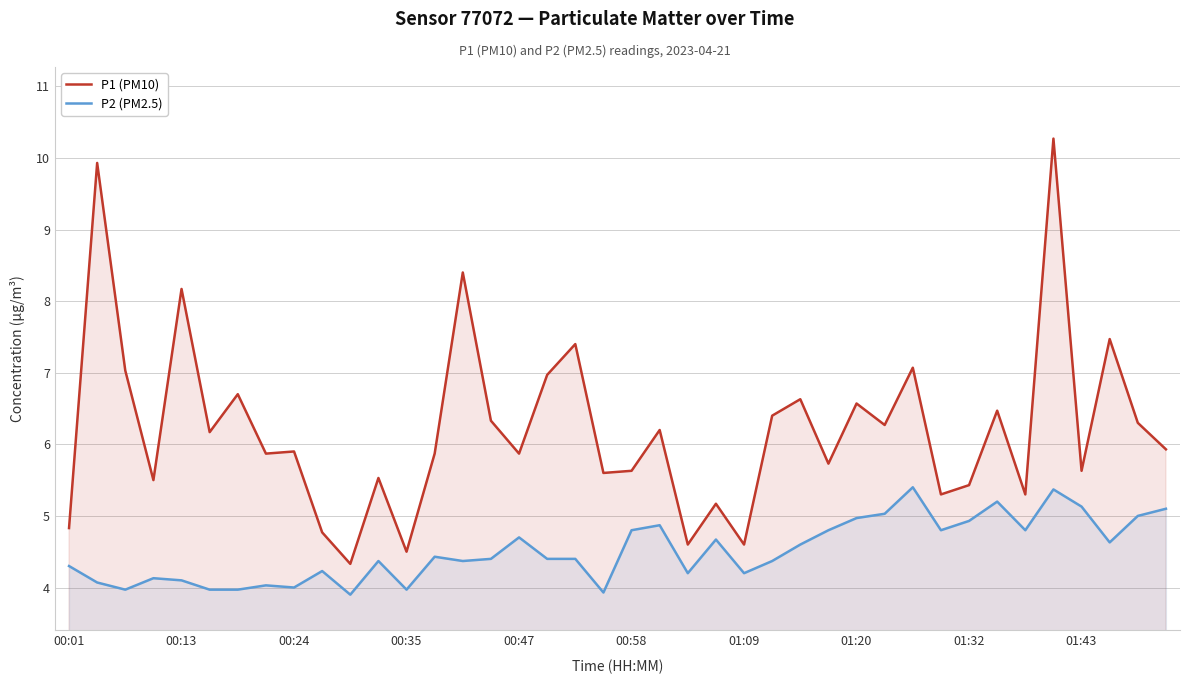

What is the total value across all series at 01:43?

10.8